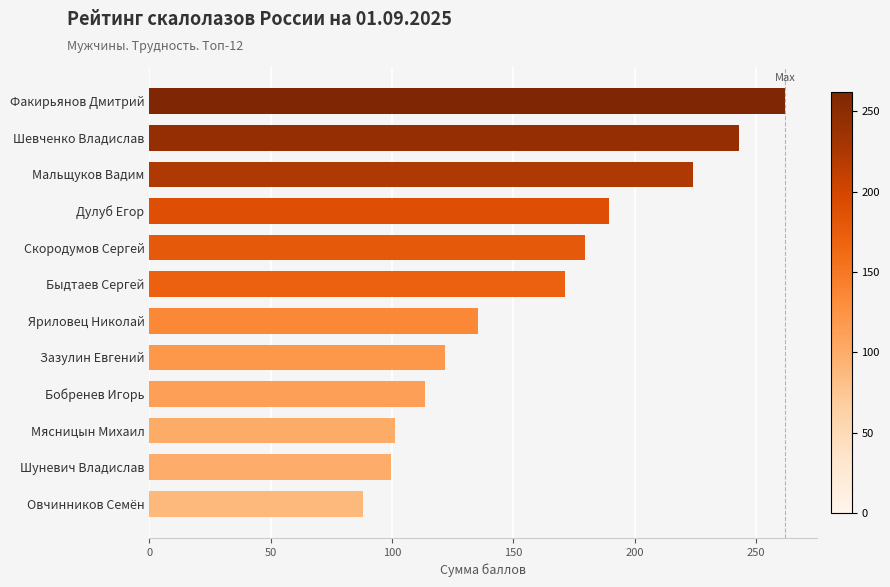

True or false: the data shows 167.8 at Мясницын Михаил.

False